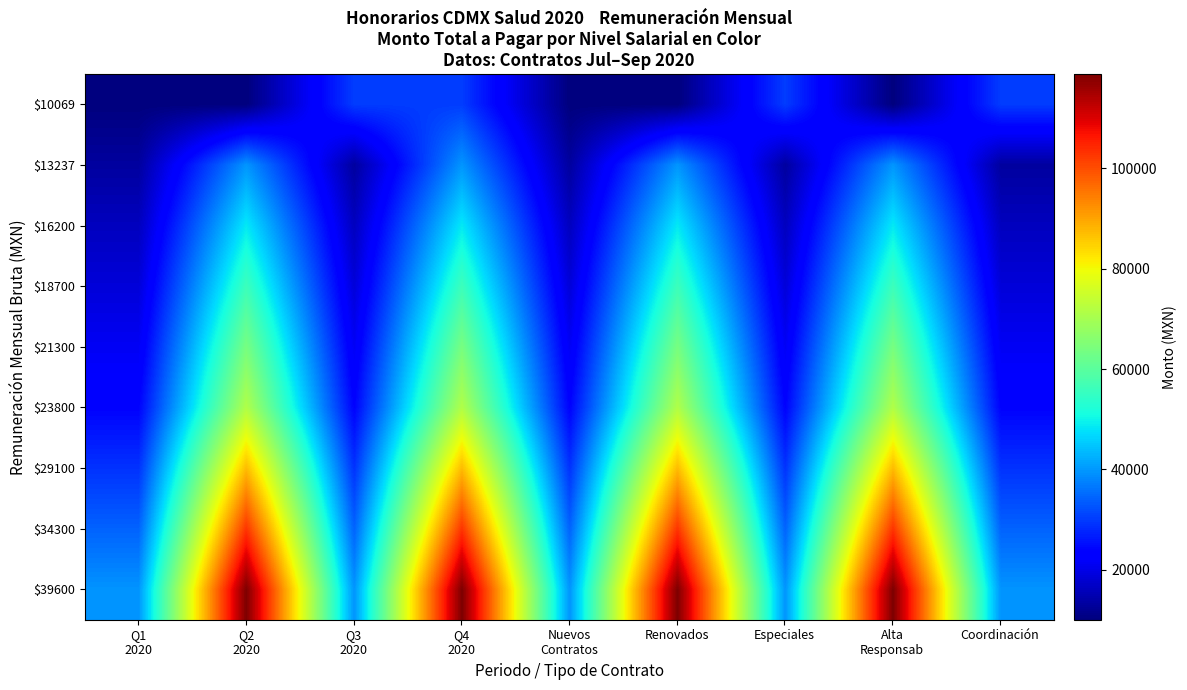

Rank the series at Q2 2020 from lowest to highest value.

$10069, $13237, $16200, $18700, $21300, $23800, $29100, $34300, $39600